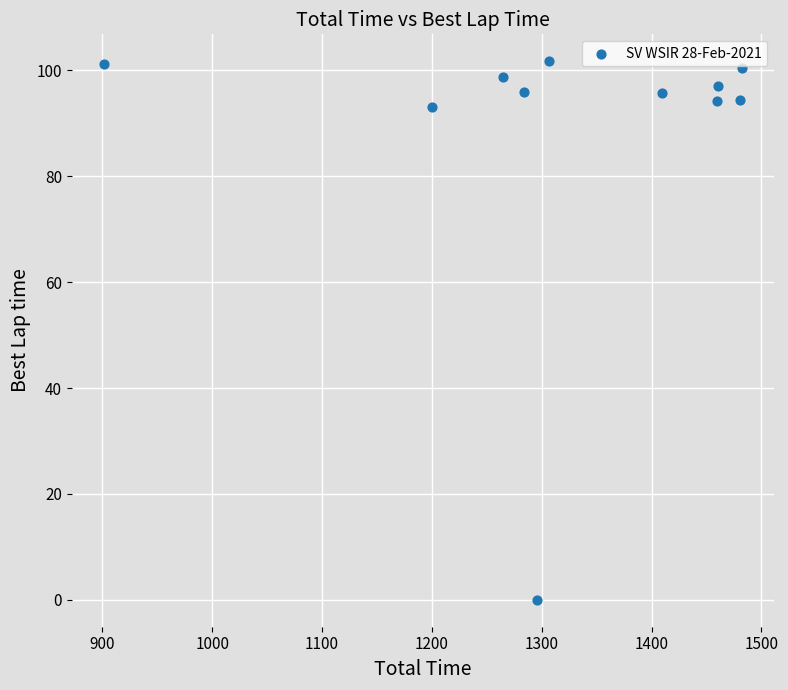

What is the average X value?

1322.2